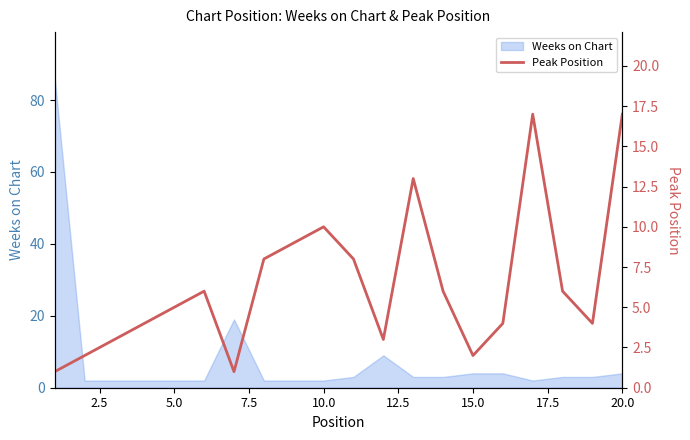

True or false: Weeks on Chart has a value of 4 at 20.0.

True